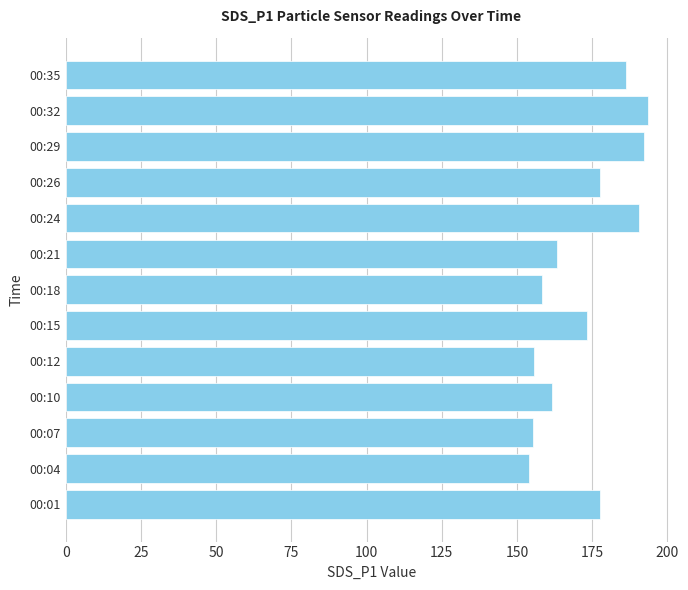

What is the ratio of the value at 00:21 to the value at 00:10?

1.0